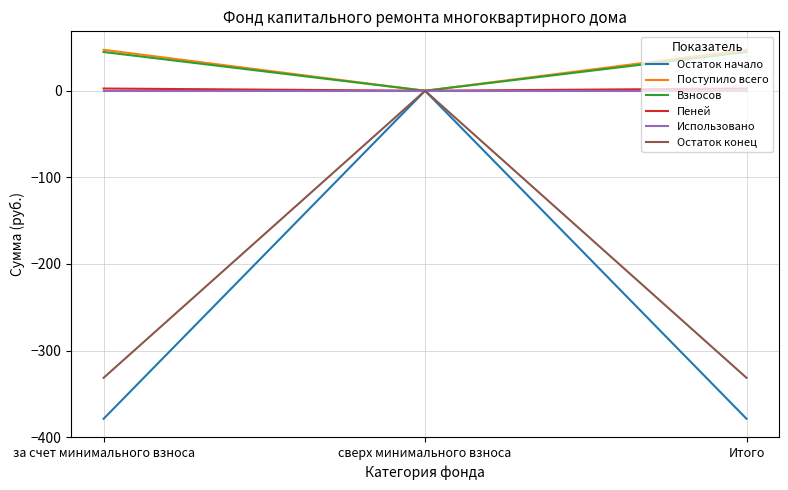

At which category is the sum across all series the highest?

сверх минимального взноса